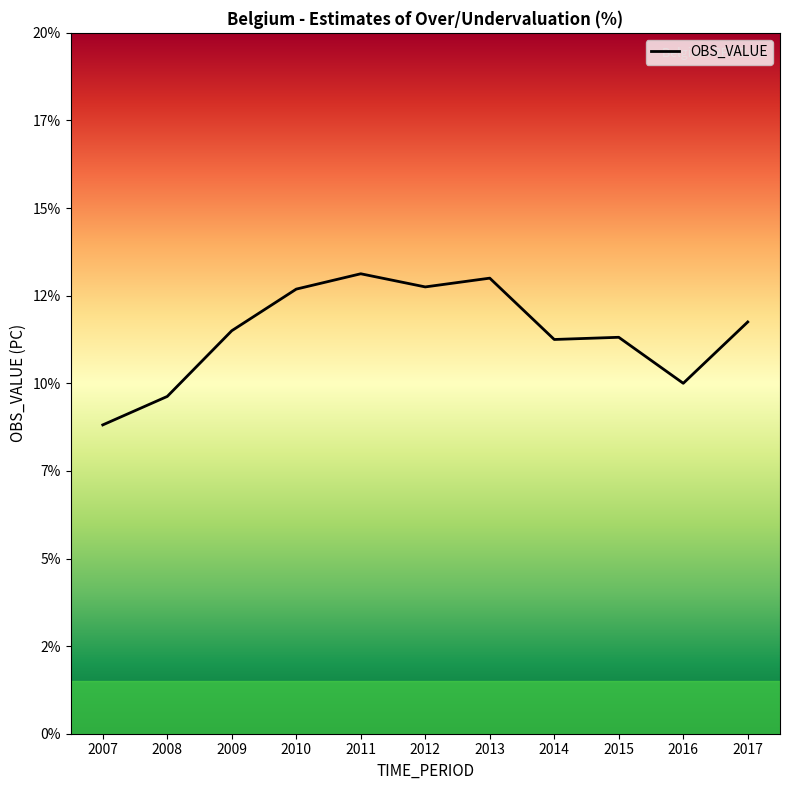

Rank the categories by value from lowest to highest.

2007, 2008, 2016, 2014, 2015, 2009, 2017, 2010, 2012, 2013, 2011